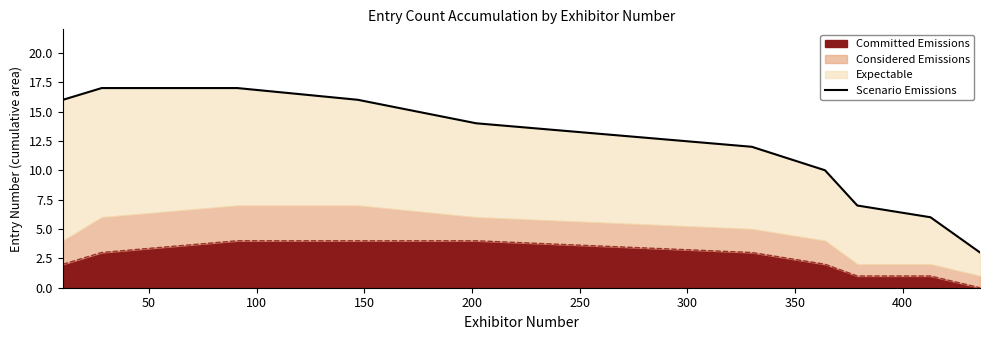

The chart shows a value of 17 at 100. True or false?

True